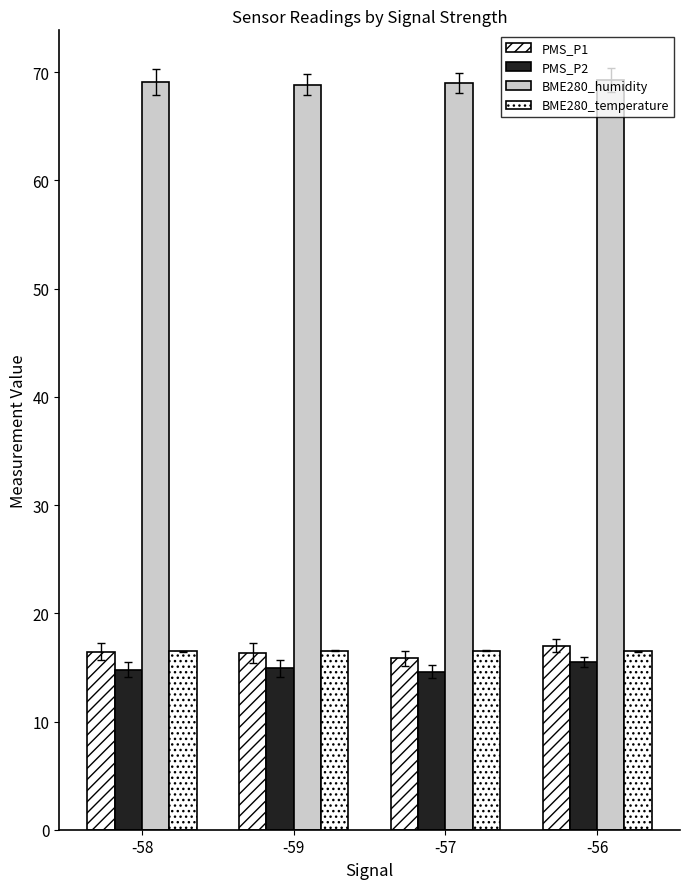

Which has a higher value, -59 or -57?

-59